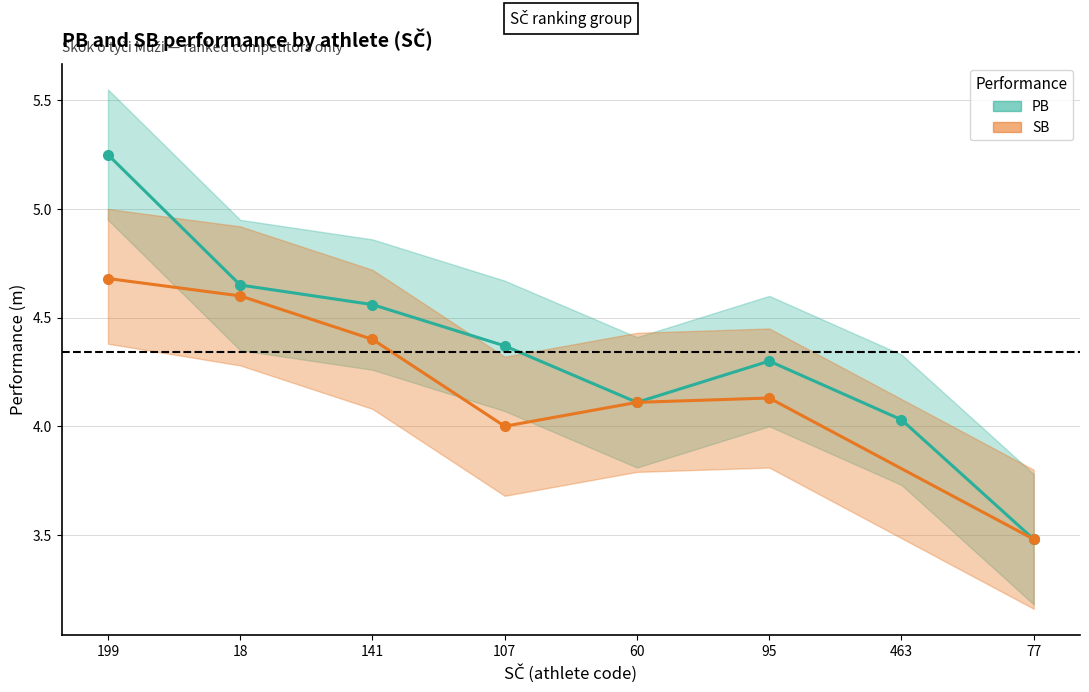

The value at 95 is 4.3. True or false?

True